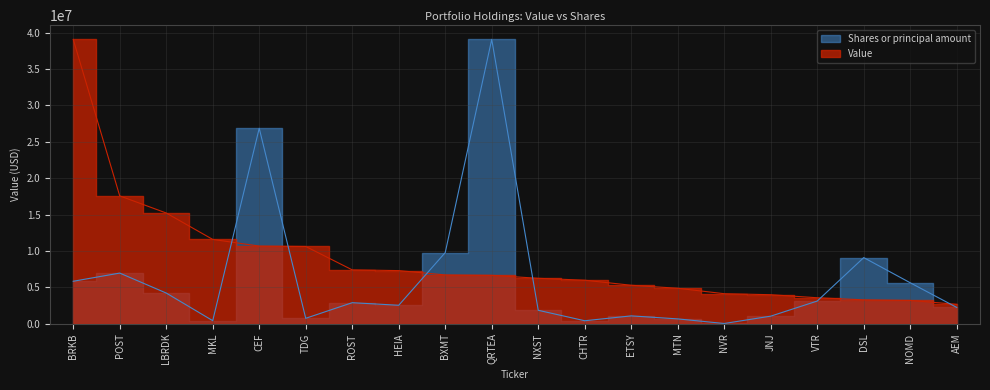

What are all the series names shown in the legend?

Value, Shares or principal amount